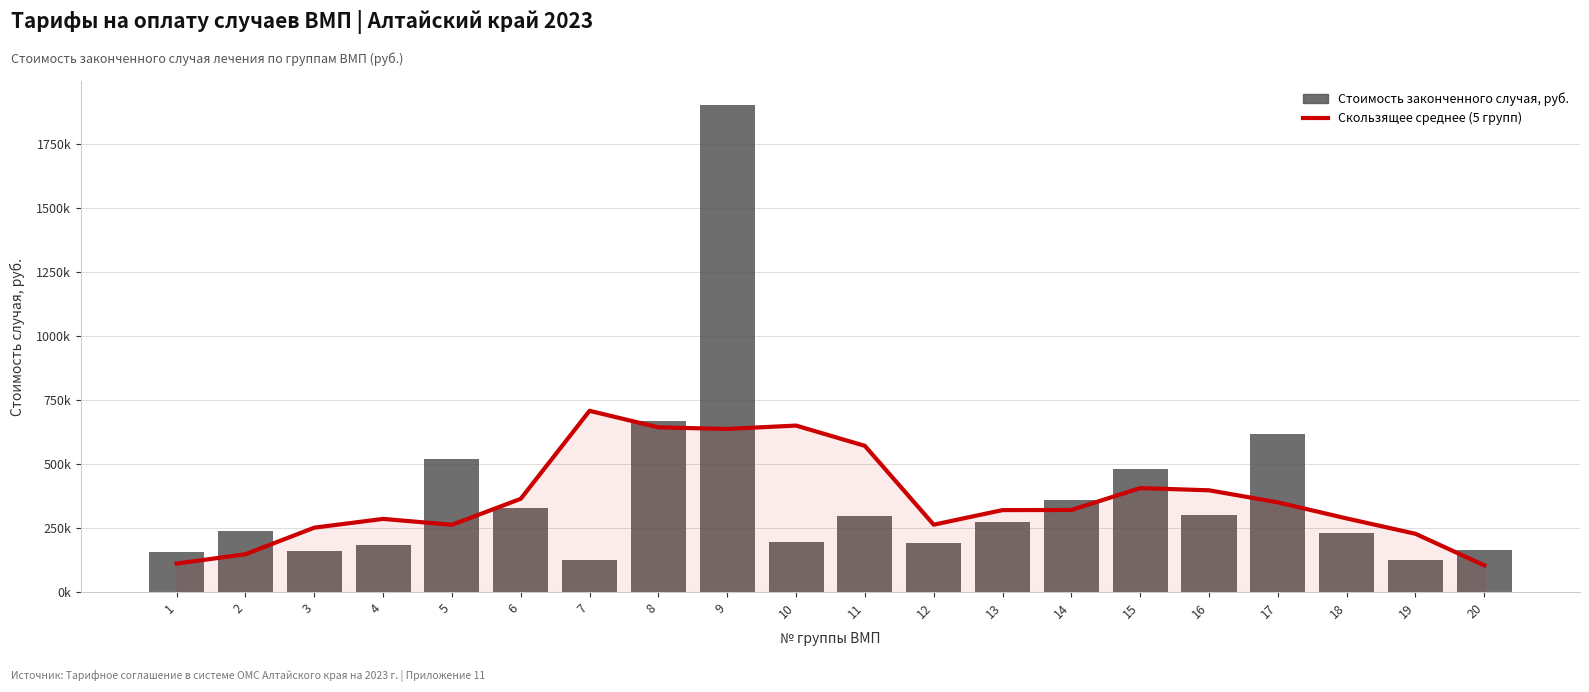

List the series in order of their peak value, highest first.

Стоимость законченного случая, руб., Скользящее среднее (5 групп)